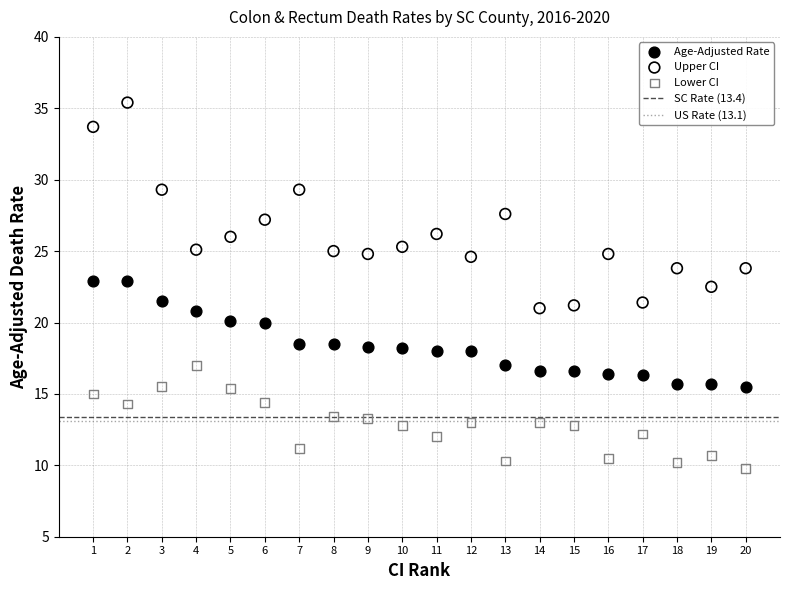

Across all data points, what is the range of X values (max minus min)?

19.0